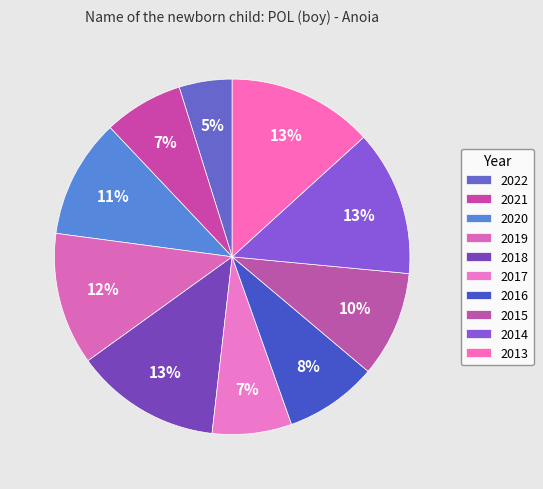

To the nearest percent, what percentage of the pie is 2015?

10%